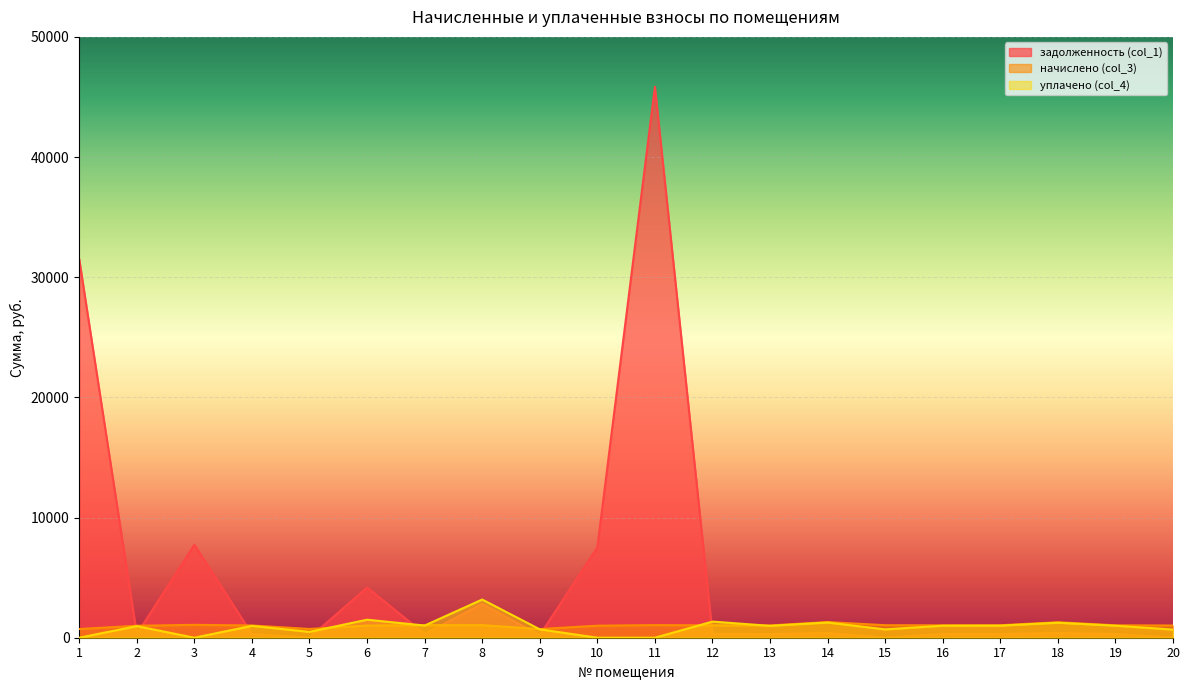

How many lines are shown in the chart?

3